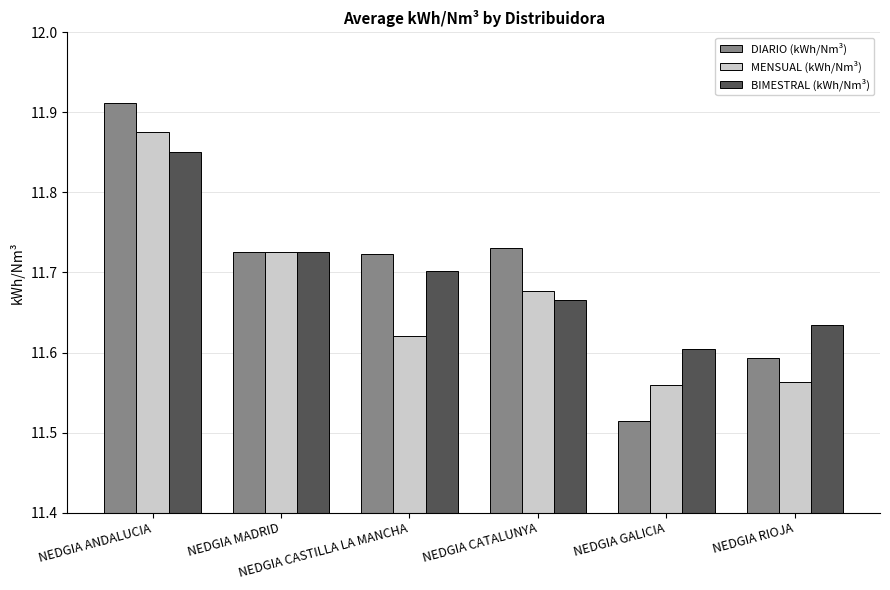

What is the difference between the maximum and second lowest values in the MENSUAL (kWh/Nm³) series?

0.3